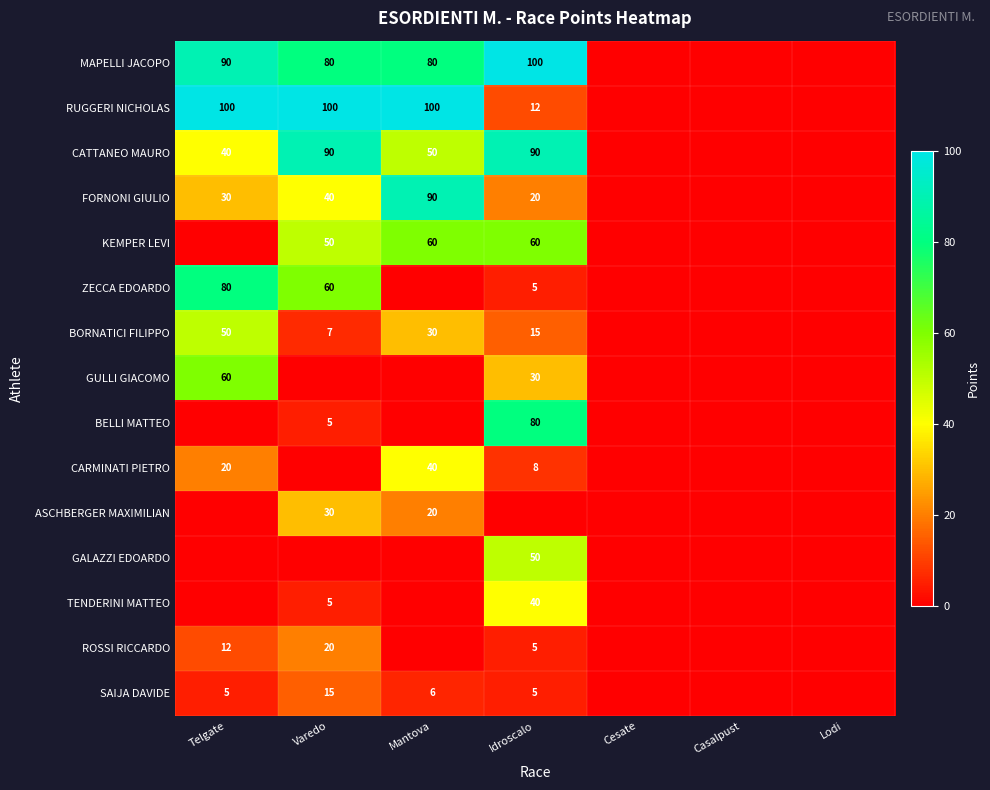

The value of BORNATICI FILIPPO at Idroscalo is 5. True or false?

False